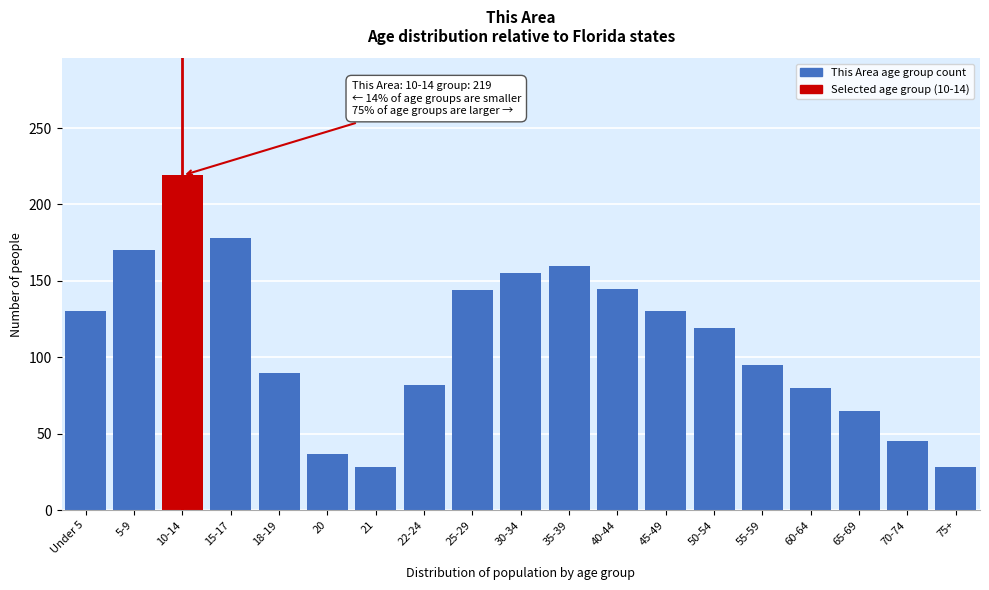

What is the label of the 17th bar from the left?

65-69